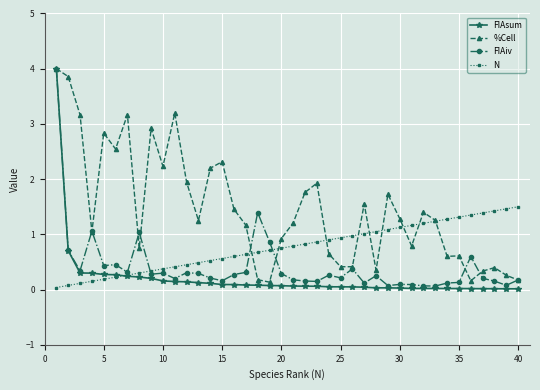

Which series has the widest spread of values?

FIAsum